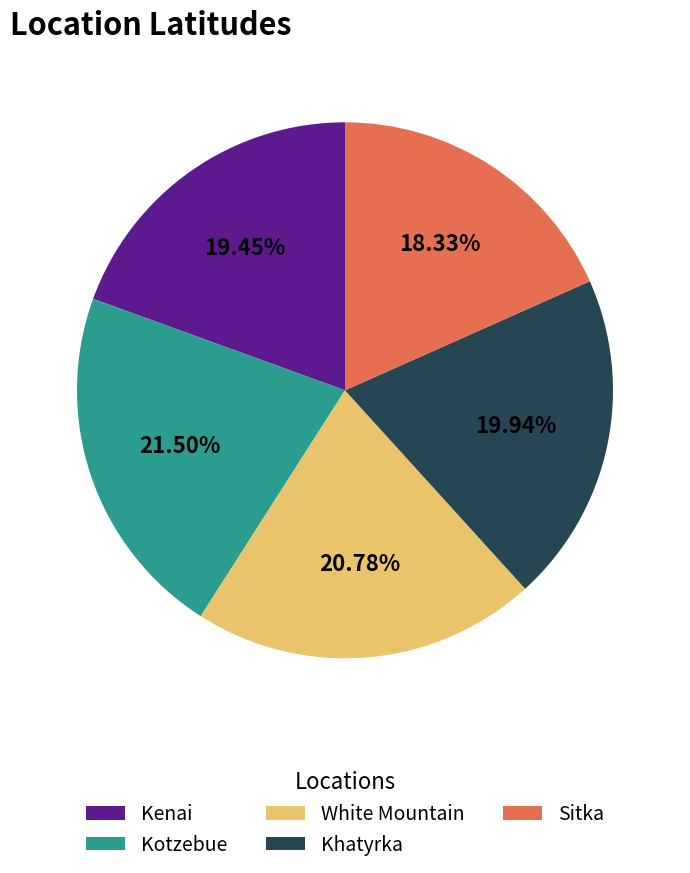

How many segments does this pie chart have?

5